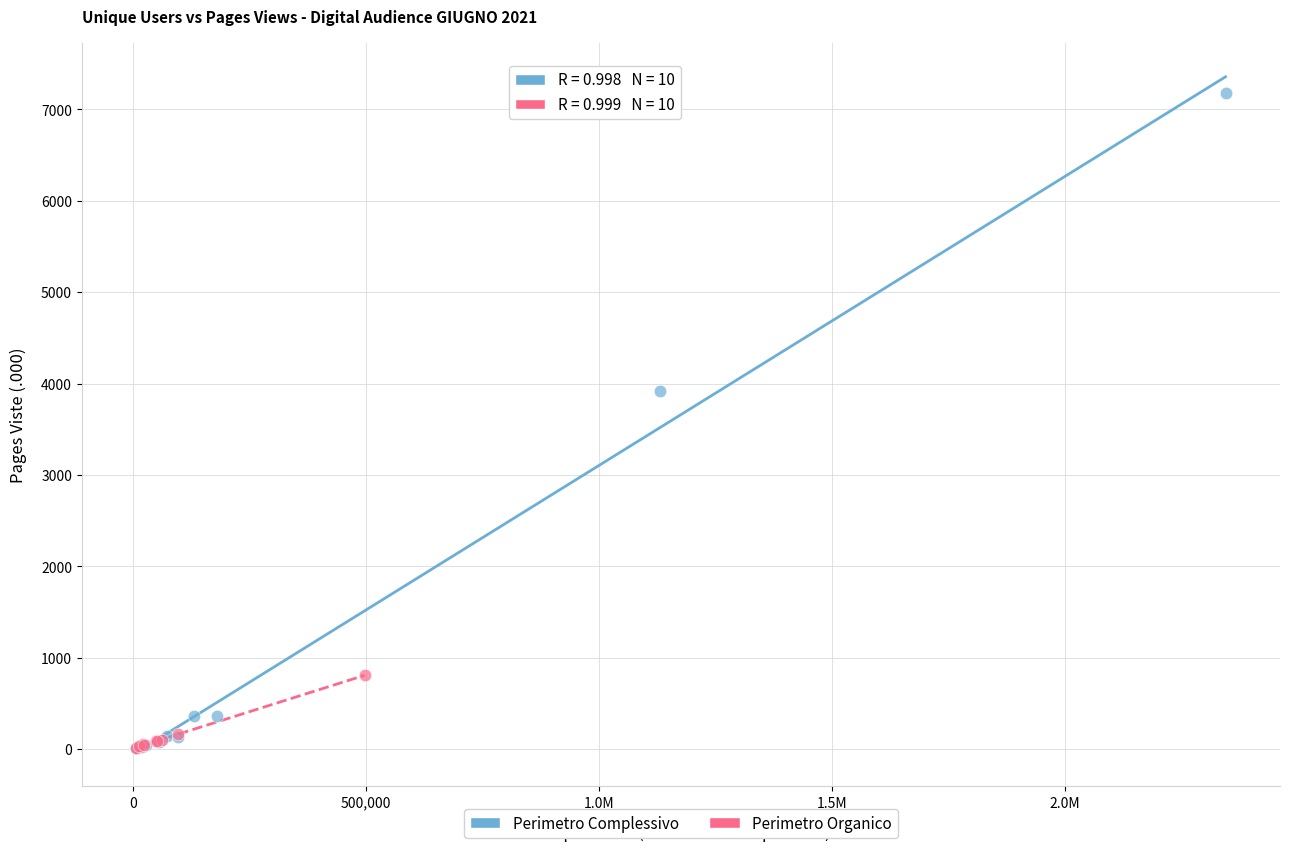

Which series has the largest Y range (max minus min)?

Perimetro Complessivo